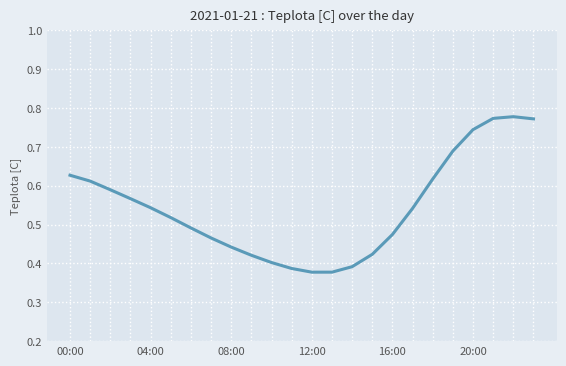

The chart shows a value of 0.7 at 20:00. True or false?

False